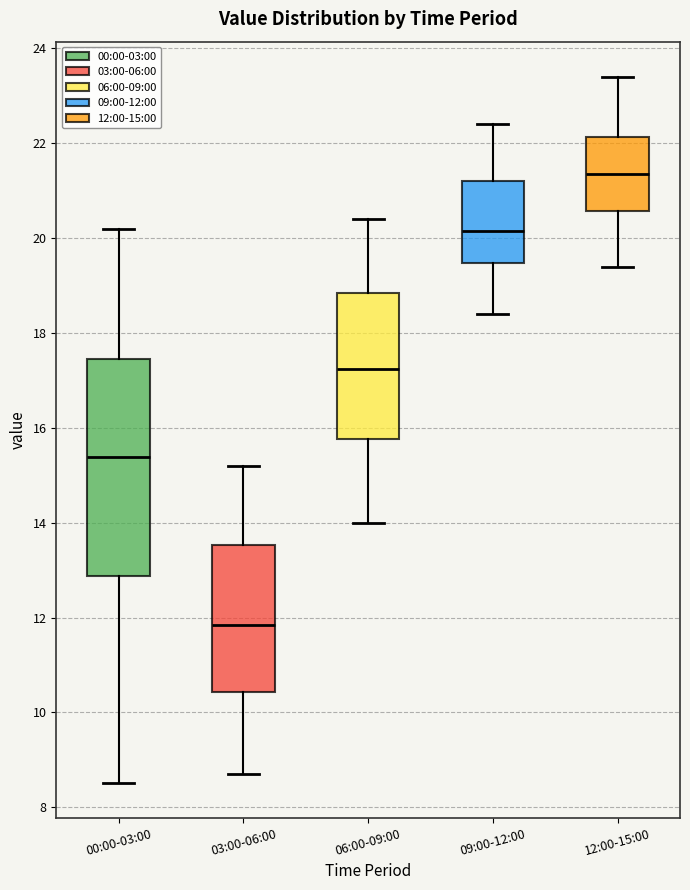

Comparing the boxes themselves (not the whiskers), which one is the tallest?

00:00-03:00